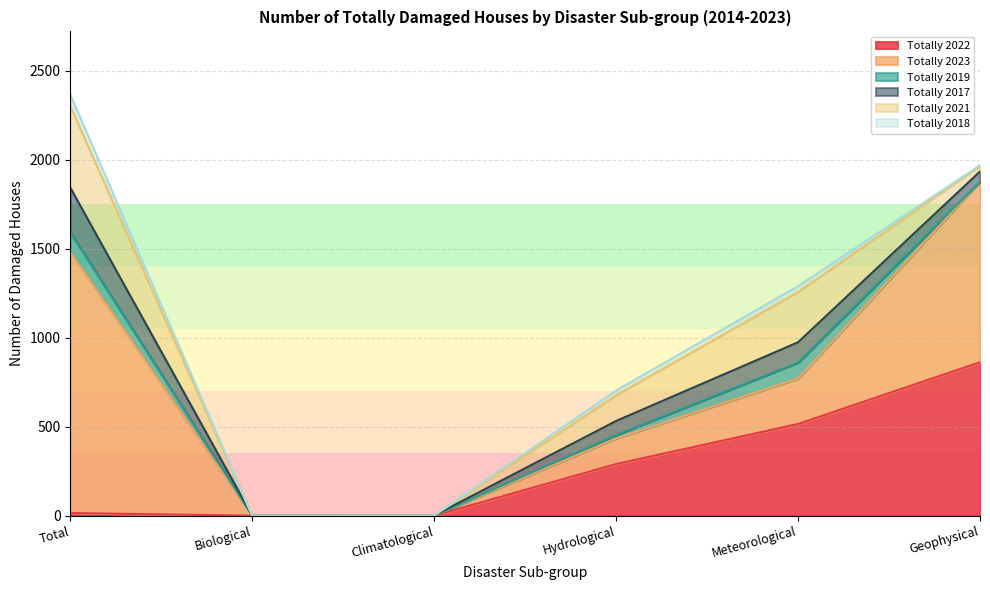

Is the value of Totally 2021 at Hydrological greater than the value of Totally 2017 at Total?

No